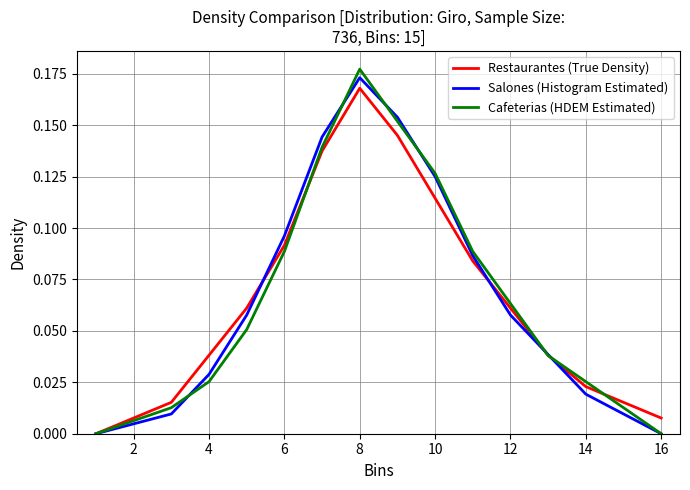

Which series has the widest spread of values?

Cafeterias (HDEM Estimated)